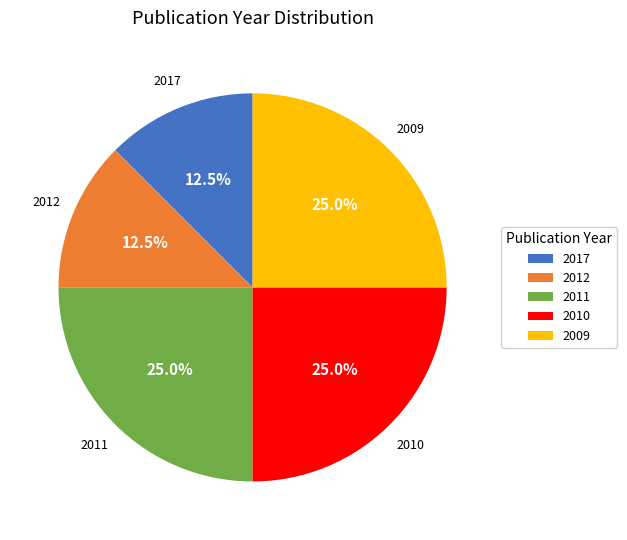

What percentage is NOT represented by 2009?

75.0%